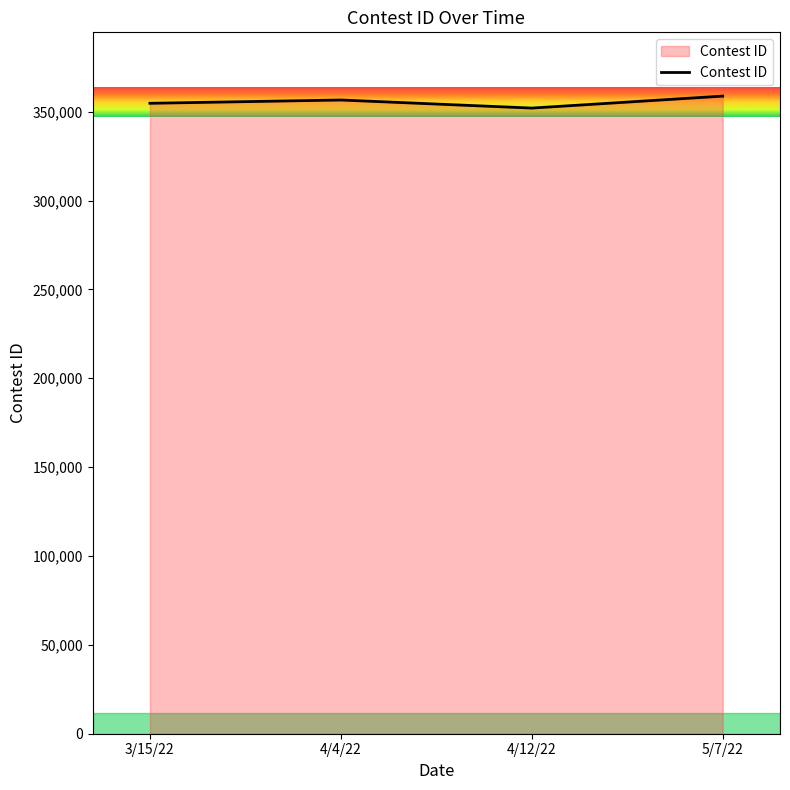

What is the difference between the maximum and minimum values?

6744